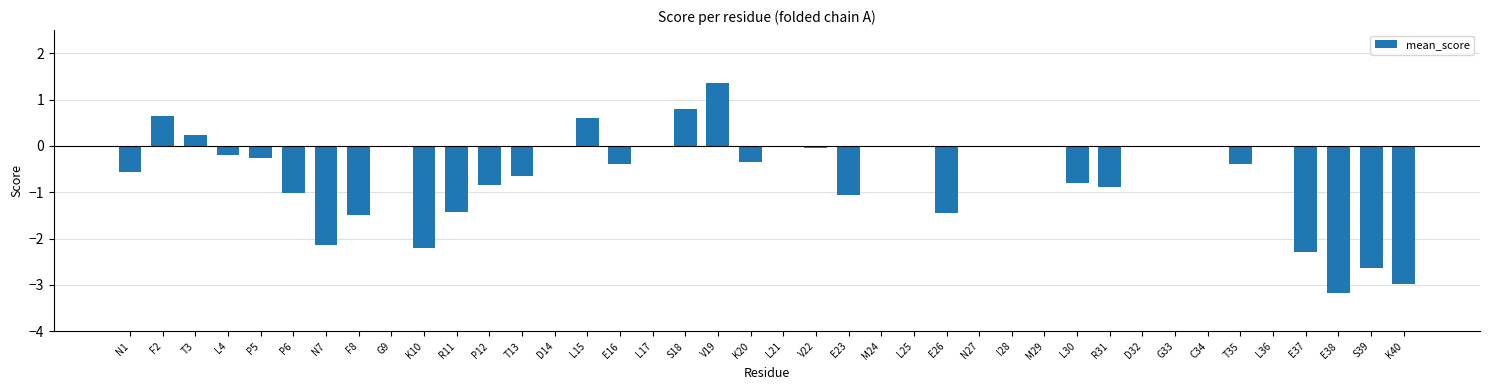

Between E37 and L21, which is larger?

L21